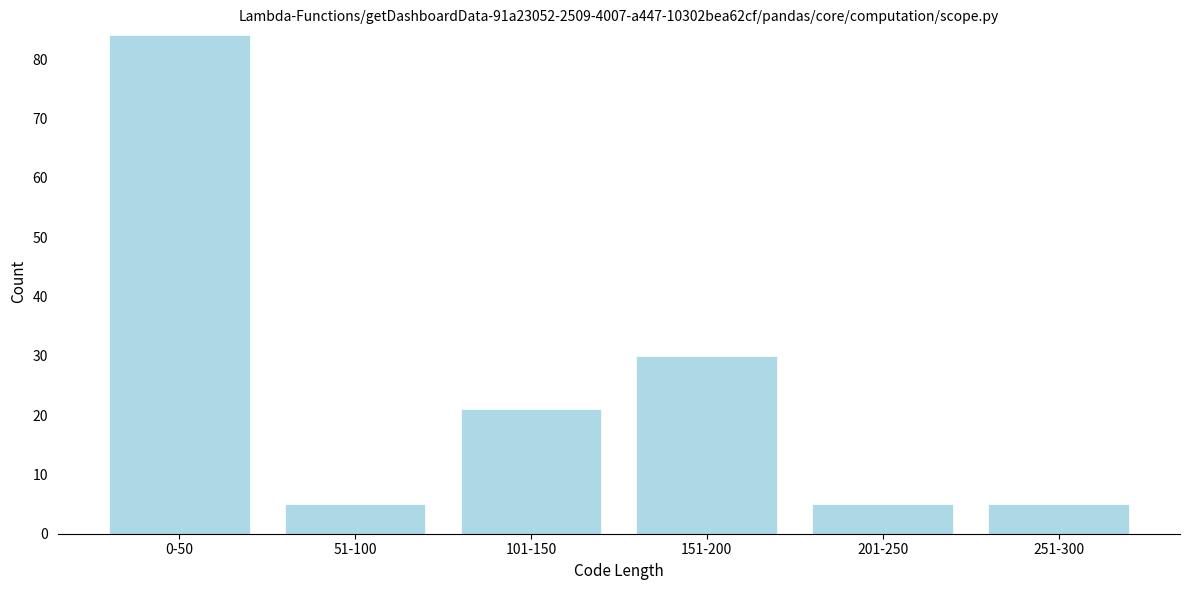

Reading right to left, what are all the values shown in this chart?

5	5	30	21	5	84